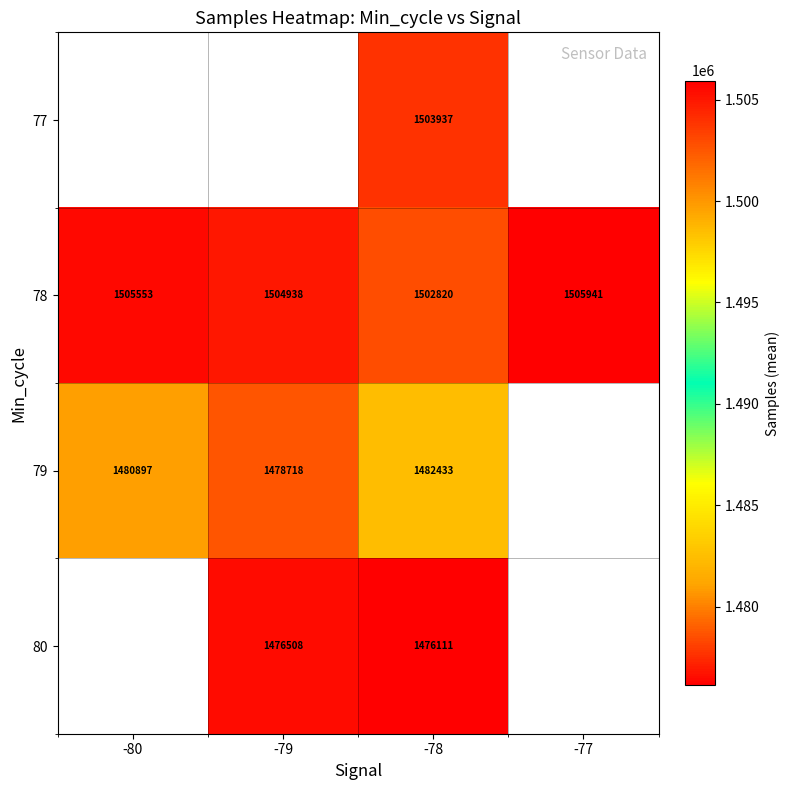

Which label corresponds to the smallest value in the chart?

-78